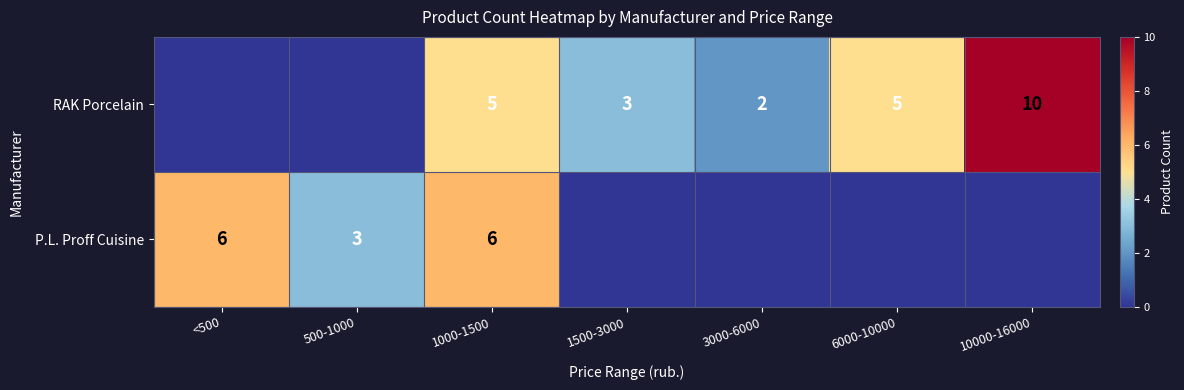

The P.L. Proff Cuisine series shows 6 at 1000-1500. True or false?

True